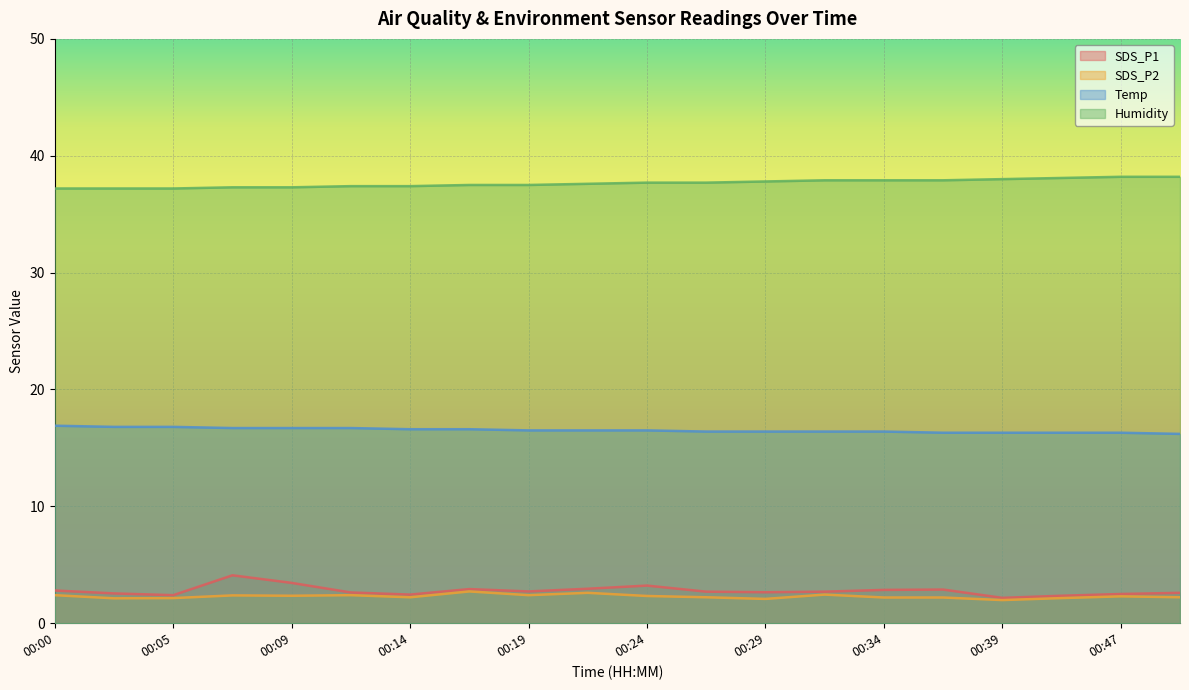

What is the difference between the SDS_P2 values at 00:27 and 00:02?

0.1